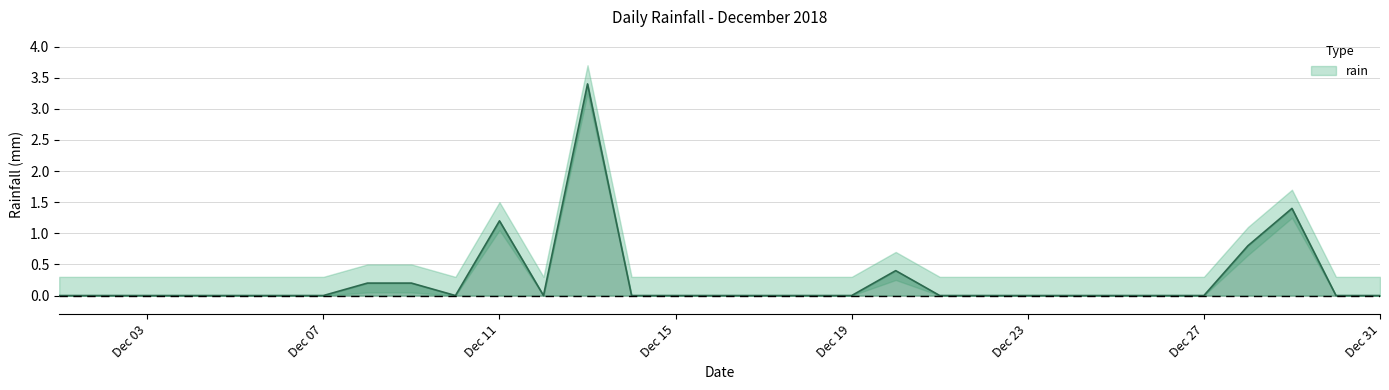

How many interior local peaks (higher than both neighbors) does the data have?

4